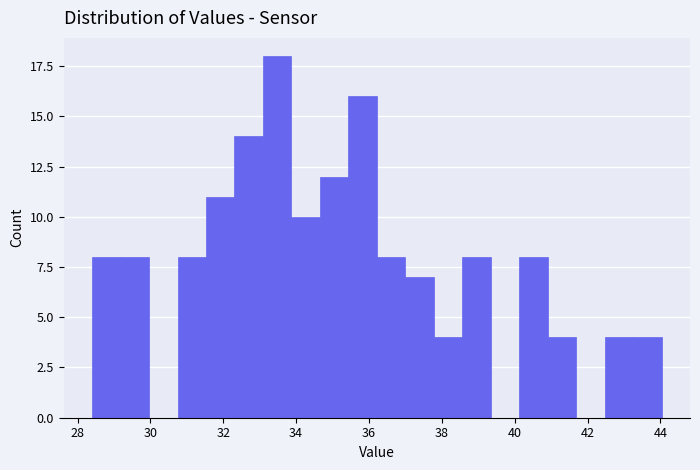

Around what value on the x-axis is the tallest bar? Give the approximate position of its centre, as read against the axis.

33.4